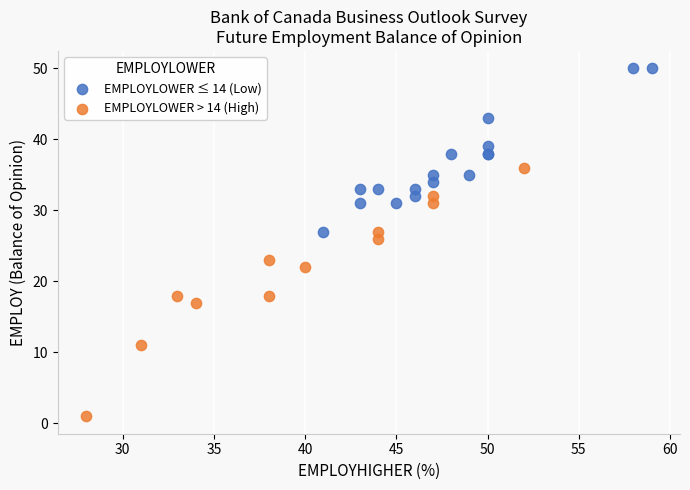

Which series reaches the maximum Y coordinate?

EMPLOYLOWER ≤ 14 (Low)